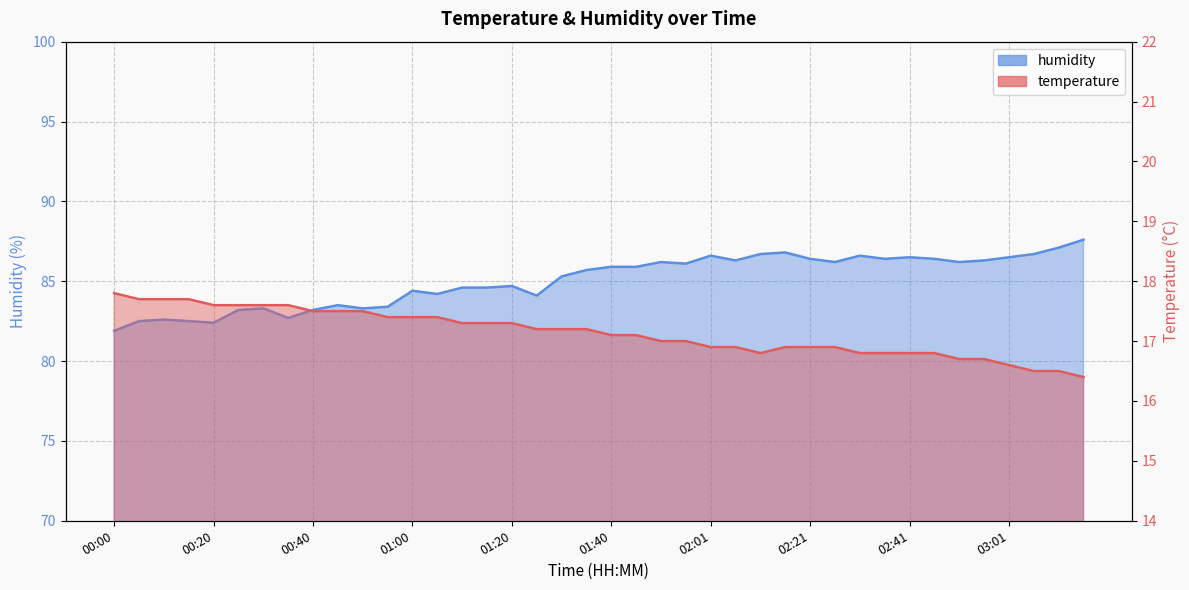

Is the value of humidity at 01:40 greater than the value of temperature at 00:50?

Yes